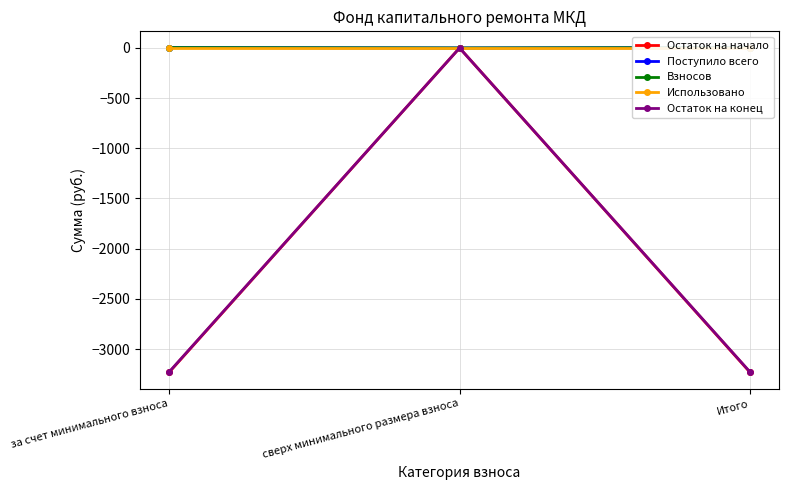

At how many categories does at least one series exceed -2439?

3